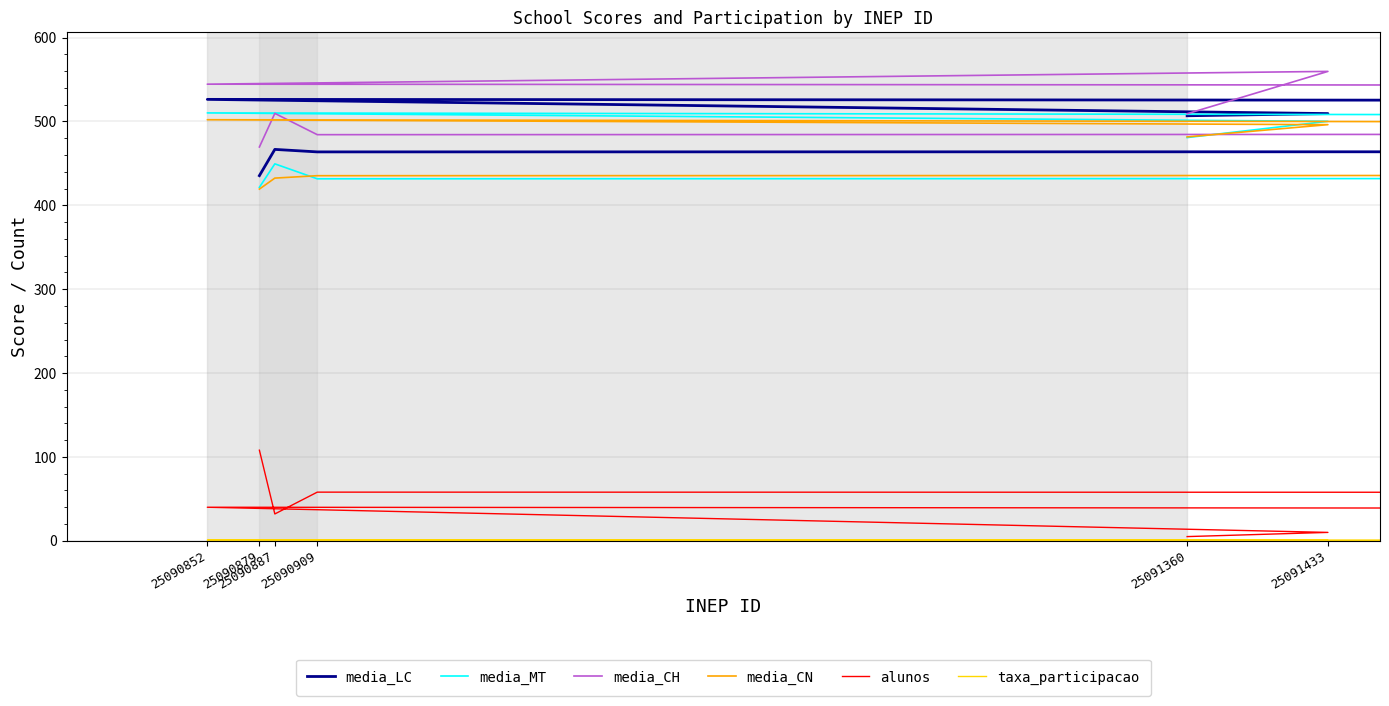

Is it true that media_LC equals 466.7 at 25090887?

True